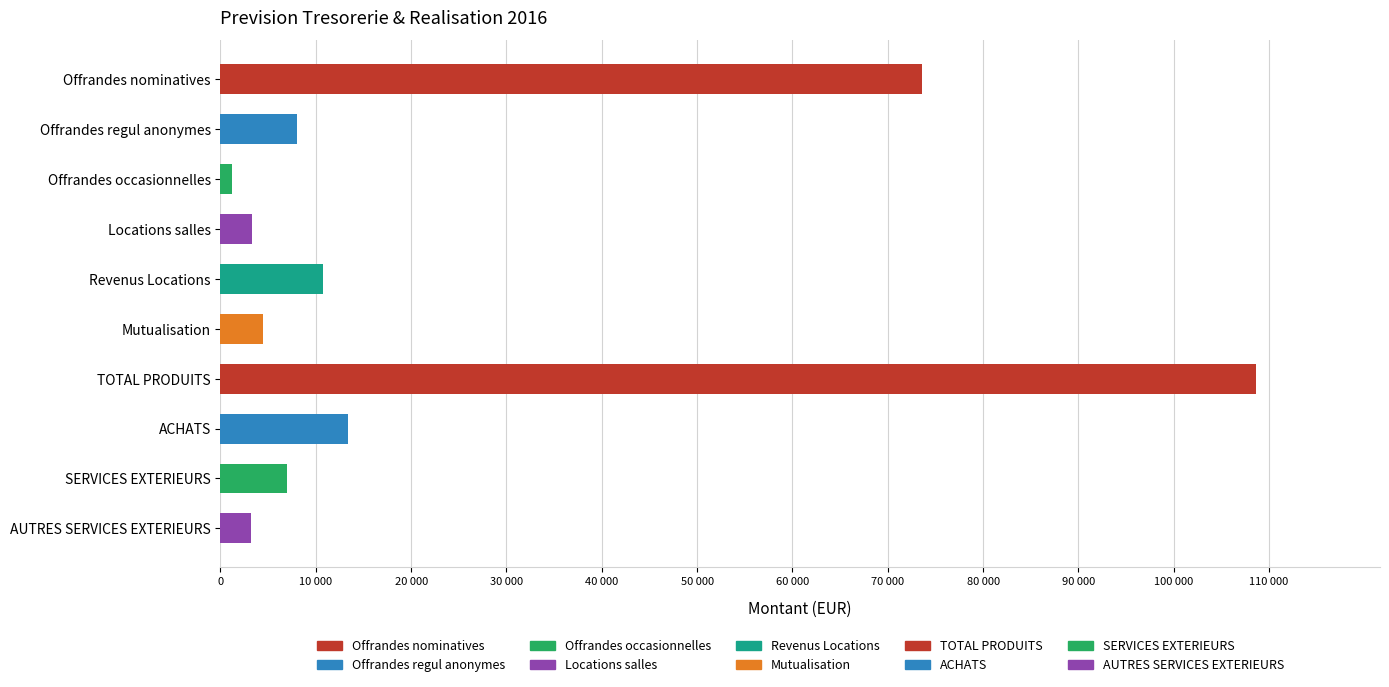

Rank the categories by value from lowest to highest.

Offrandes occasionnelles, AUTRES SERVICES EXTERIEURS, Locations salles, Mutualisation, SERVICES EXTERIEURS, Offrandes regul anonymes, Revenus Locations, ACHATS, Offrandes nominatives, TOTAL PRODUITS